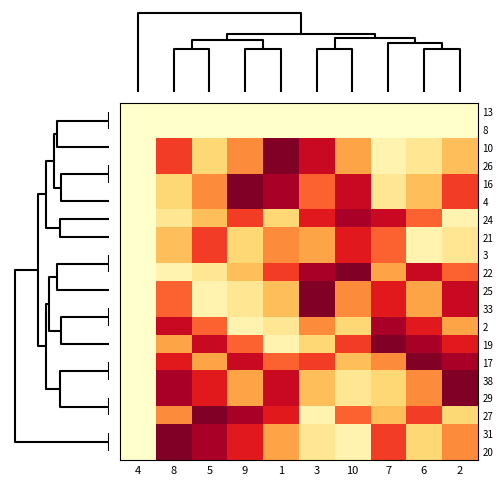

Rank the series by their maximum value, from lowest to highest.

13, 8, 21, 3, 24, 2, 10, 26, 16, 4, 22, 25, 33, 19, 17, 38, 29, 27, 31, 20